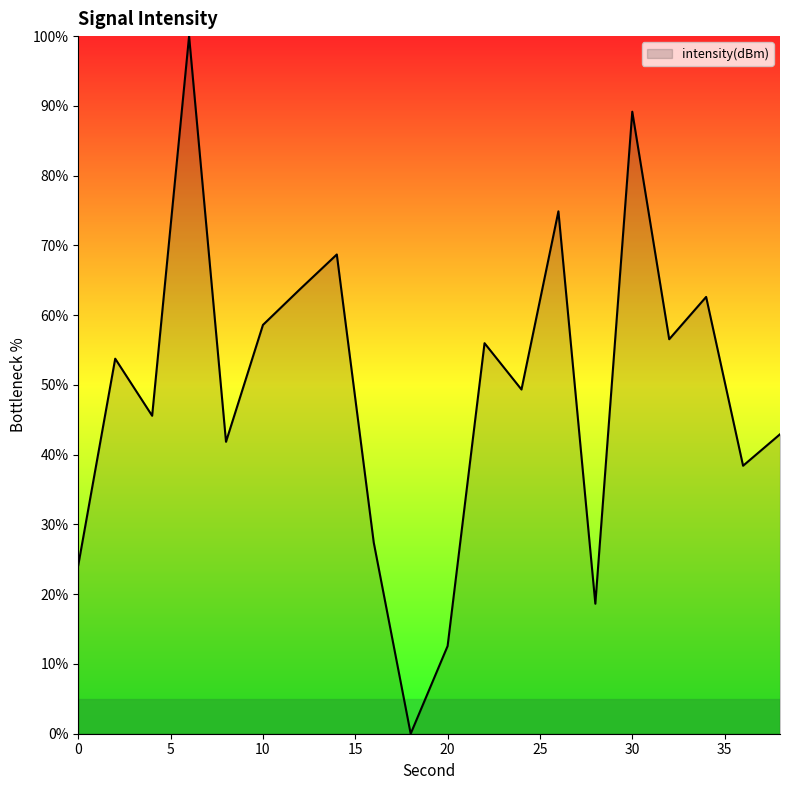

What is the maximum value shown in the chart?

100.0